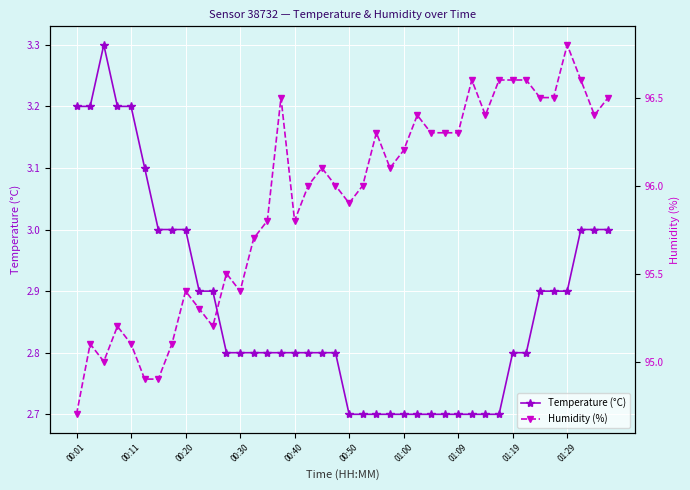

Reading left to right, extract all data points from this chart.

Temperature (°C): 3.2	3.2	3.3	3.2	3.2	3.1	3.0	3.0	3.0	2.9	2.9	2.8	2.8	2.8	2.8	2.8	2.8	2.8	2.8	2.8	2.7	2.7	2.7	2.7	2.7	2.7	2.7	2.7	2.7	2.7	2.7	2.7	2.8	2.8	2.9	2.9	2.9	3.0	3.0	3.0
Humidity (%): 94.7	95.1	95.0	95.2	95.1	94.9	94.9	95.1	95.4	95.3	95.2	95.5	95.4	95.7	95.8	96.5	95.8	96.0	96.1	96.0	95.9	96.0	96.3	96.1	96.2	96.4	96.3	96.3	96.3	96.6	96.4	96.6	96.6	96.6	96.5	96.5	96.8	96.6	96.4	96.5